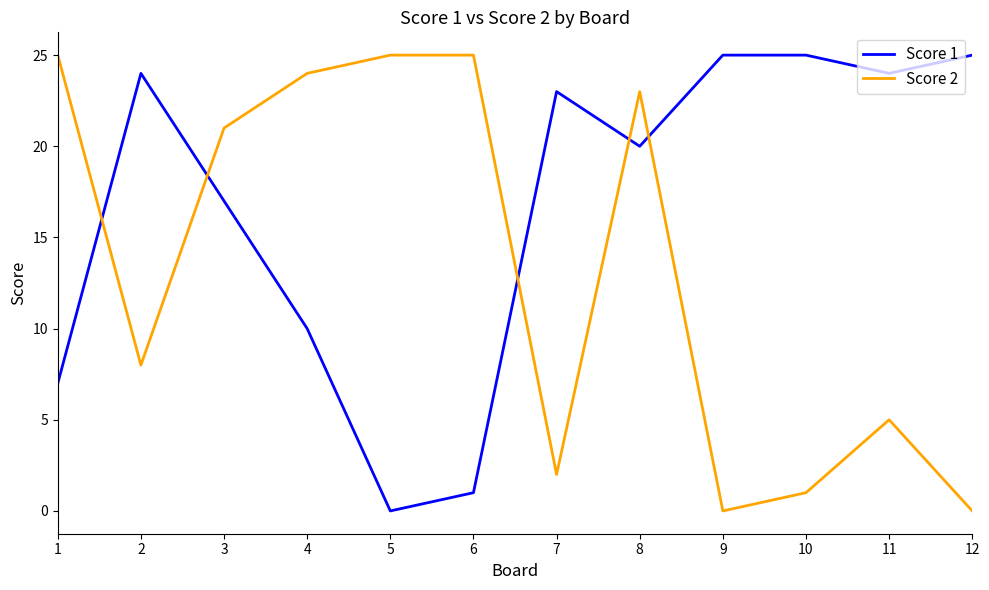

What is the spread (max minus min) of values at 9?

25